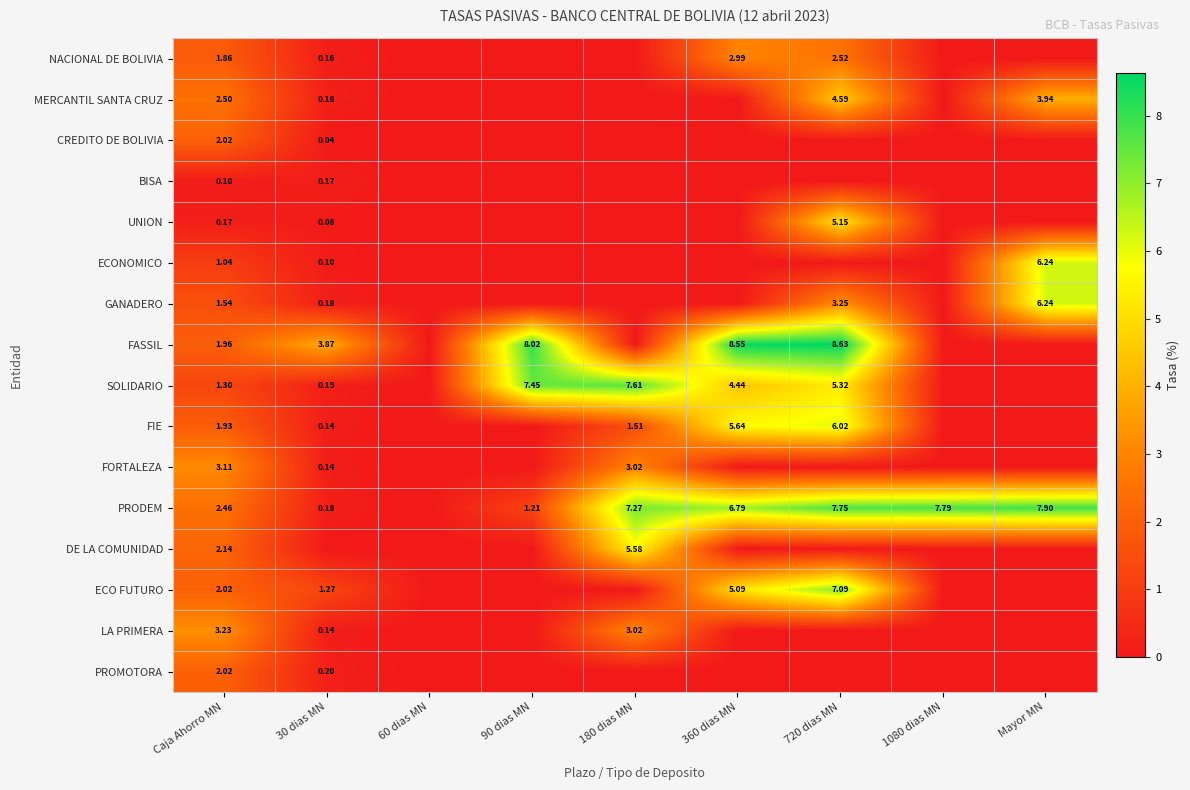

List the series in order of their peak value, lowest first.

BISA, PROMOTORA, CREDITO DE BOLIVIA, NACIONAL DE BOLIVIA, FORTALEZA, LA PRIMERA, MERCANTIL SANTA CRUZ, UNION, DE LA COMUNIDAD, FIE, ECONOMICO, GANADERO, ECO FUTURO, SOLIDARIO, PRODEM, FASSIL